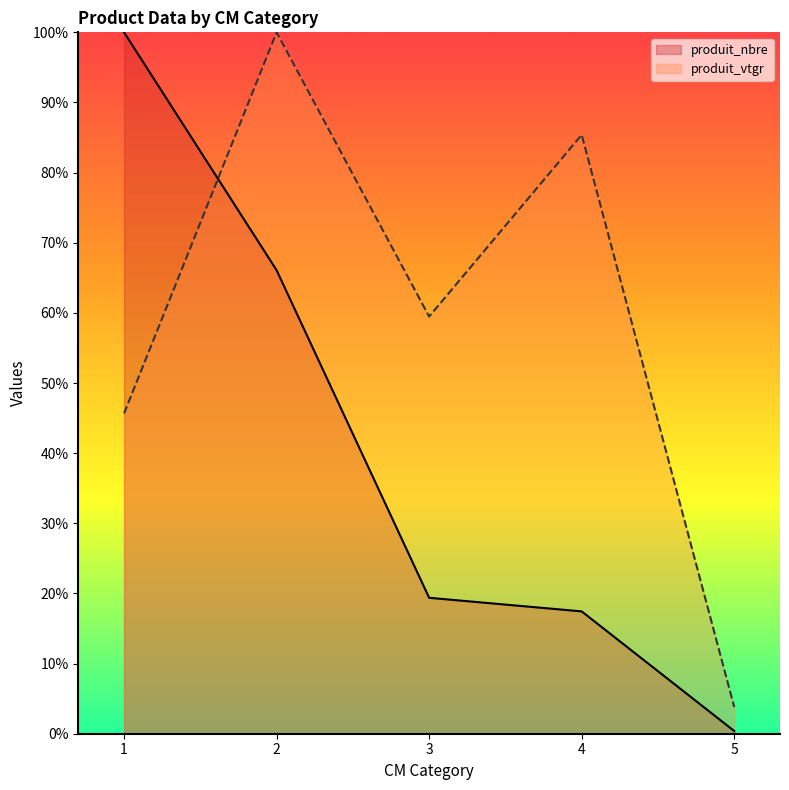

What is the value of the produit_vtgr point at the 3rd from the left?

59.5